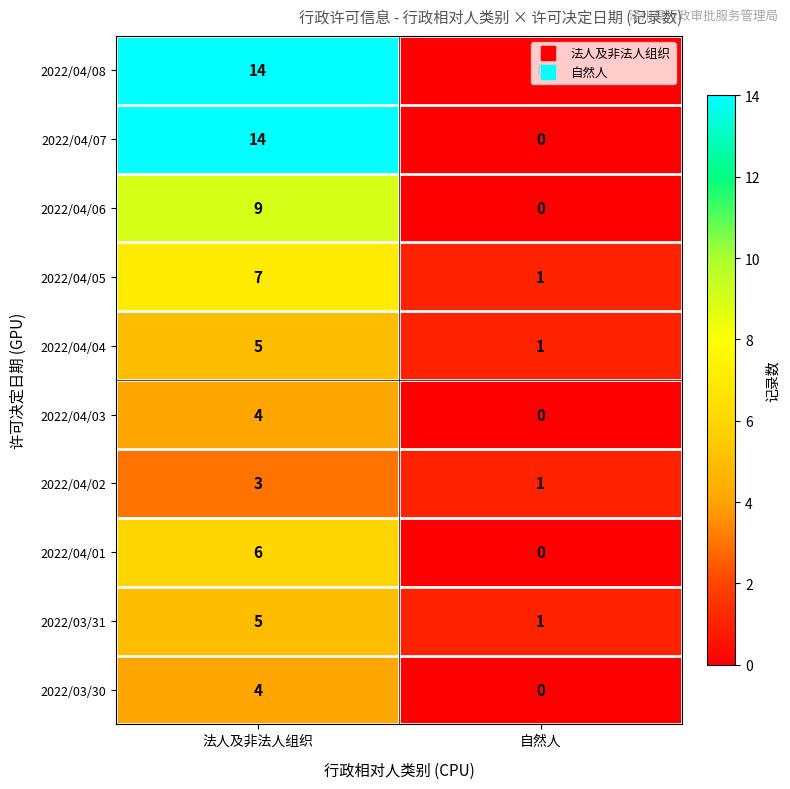

At which label is 2022/04/06 closest to 4?

自然人